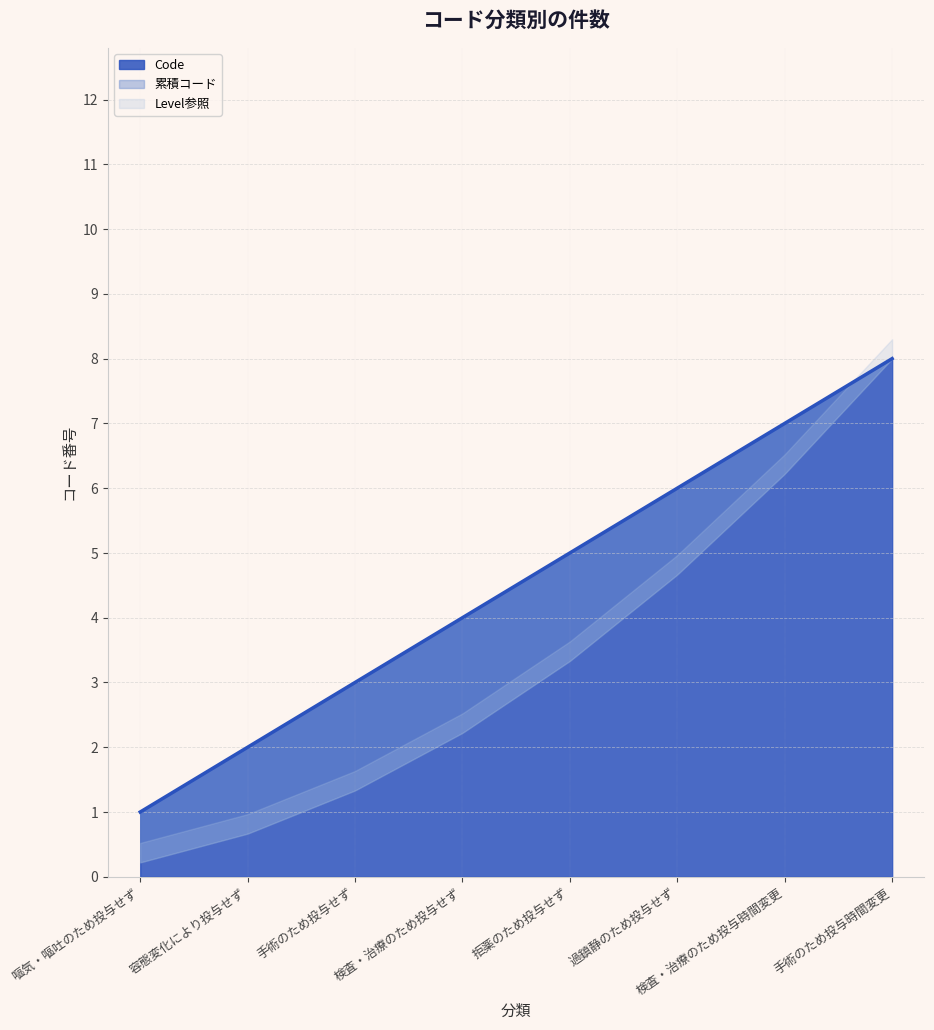

List the labels in order of value, smallest first.

嘔気・嘔吐のため投与せず, 容態変化により投与せず, 手術のため投与せず, 検査・治療のため投与せず, 拒薬のため投与せず, 過鎮静のため投与せず, 検査・治療のため投与時間変更, 手術のため投与時間変更